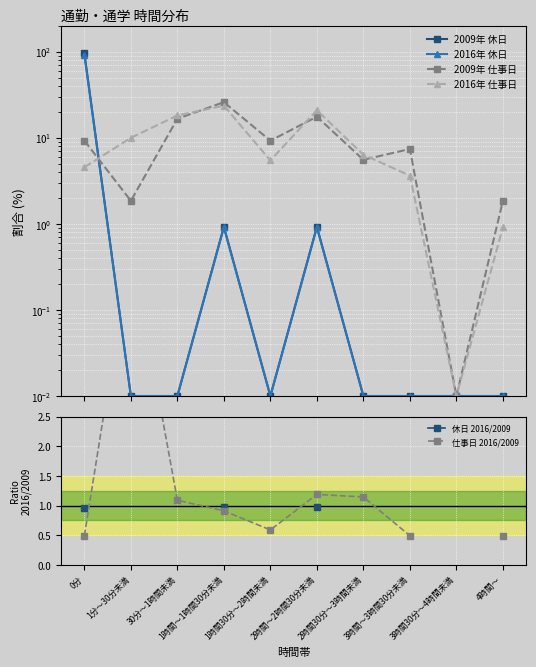

How many lines are shown in the chart?

6